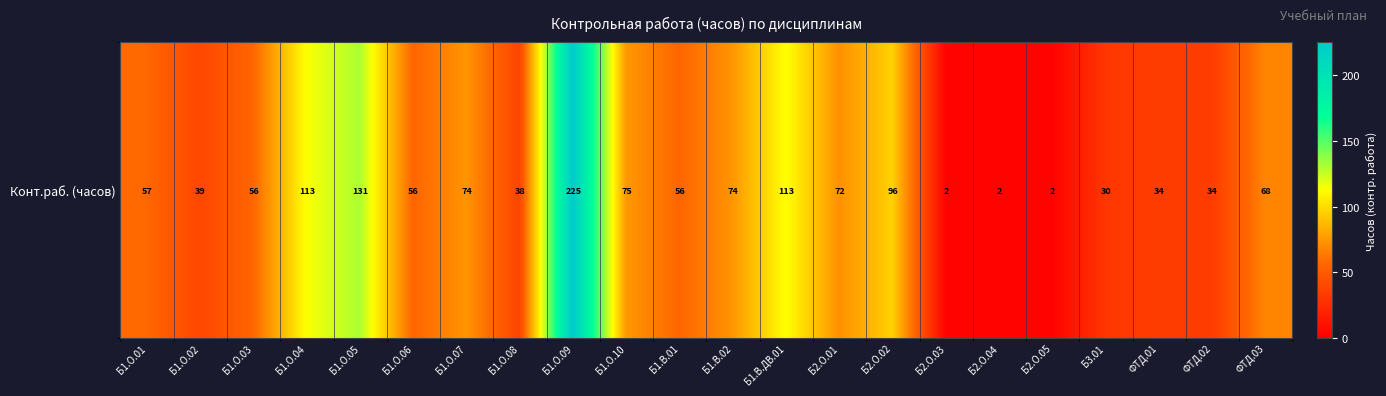

Reading left to right, extract all data points from this chart.

57.2	39.2	56.0	113.2	131.2	56.0	74.0	38.0	225.2	75.2	56.0	74.0	113.2	72.0	96.0	2.0	2.0	2.0	30.5	34.0	34.0	68.0